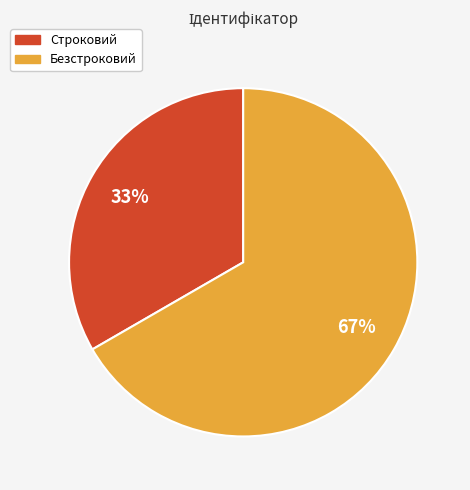

Is there a majority slice in this chart?

Yes